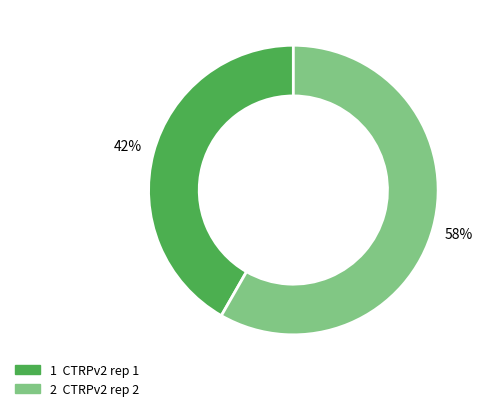

Is there any slice that represents more than half of the pie?

Yes